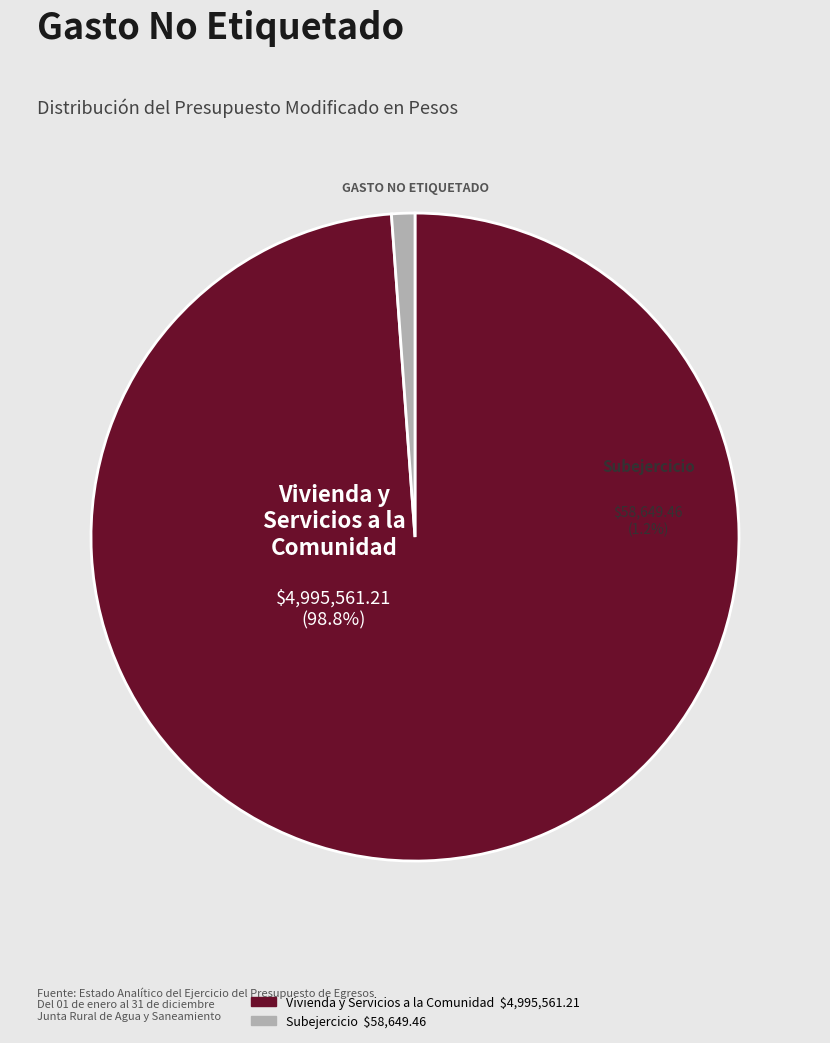

To the nearest percent, what is the combined percentage of Subejercicio and Vivienda y Servicios a la Comunidad?

100%